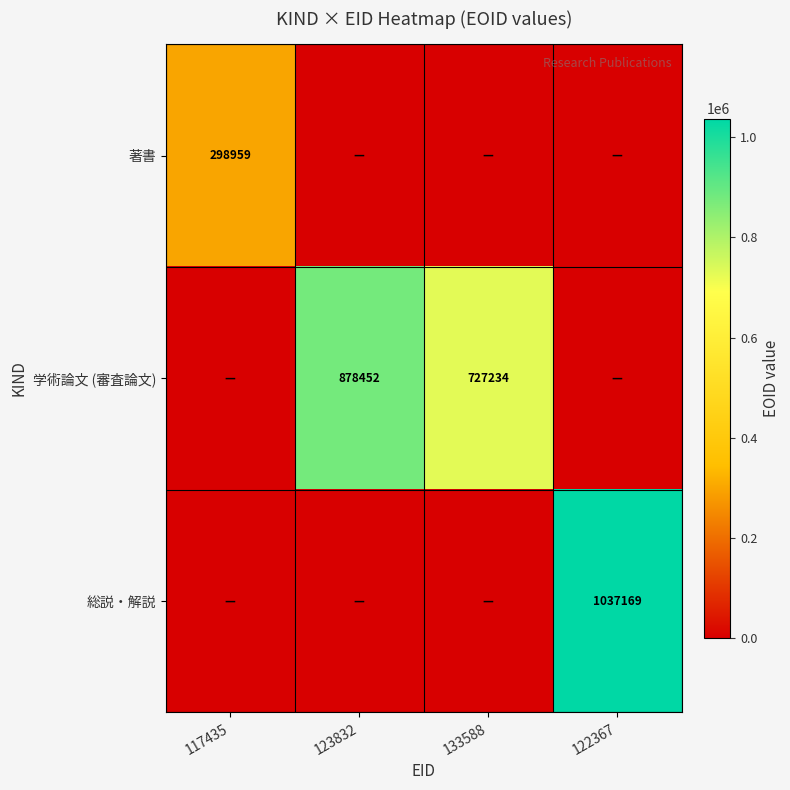

The 著書 series shows 298959 at 117435. True or false?

True